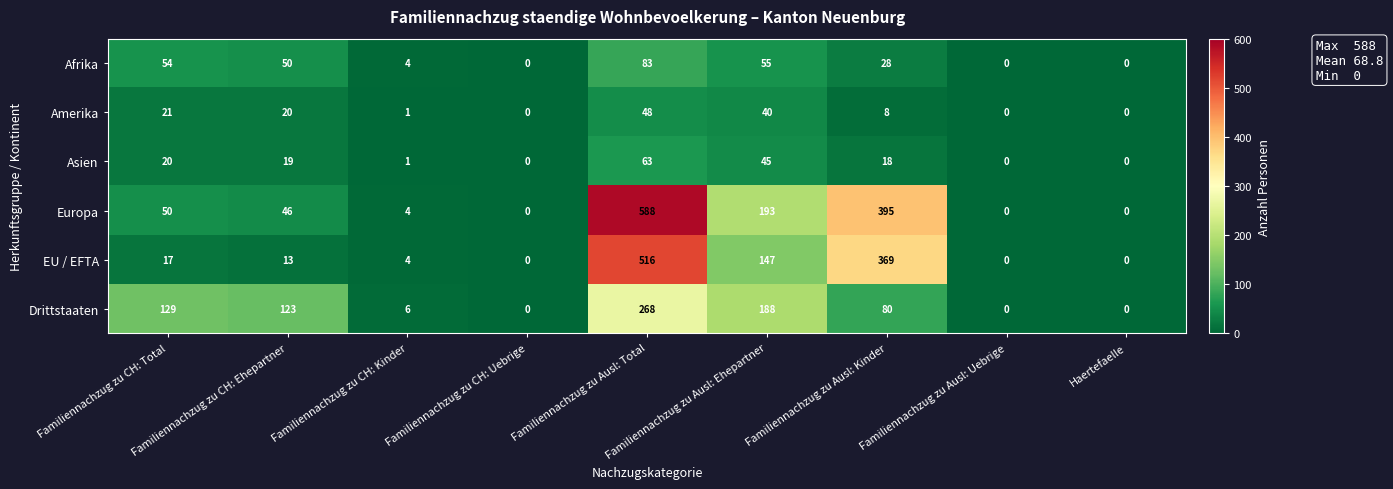

Rank the series at Familiennachzug zu CH: Ehepartner from lowest to highest value.

EU / EFTA, Asien, Amerika, Europa, Afrika, Drittstaaten